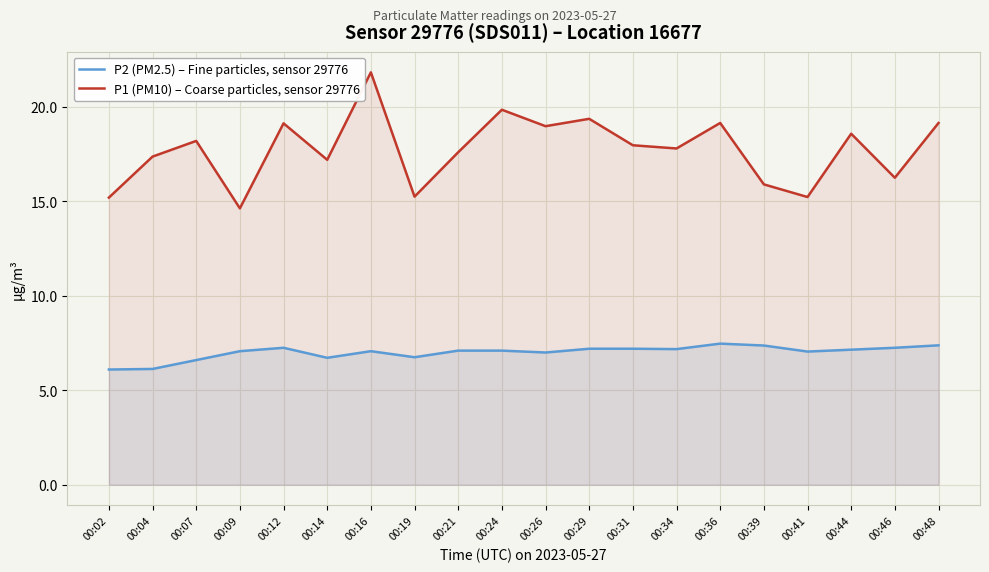

Is it true that P1 (PM10) – Coarse particles, sensor 29776 equals 15.2 at 00:02?

True